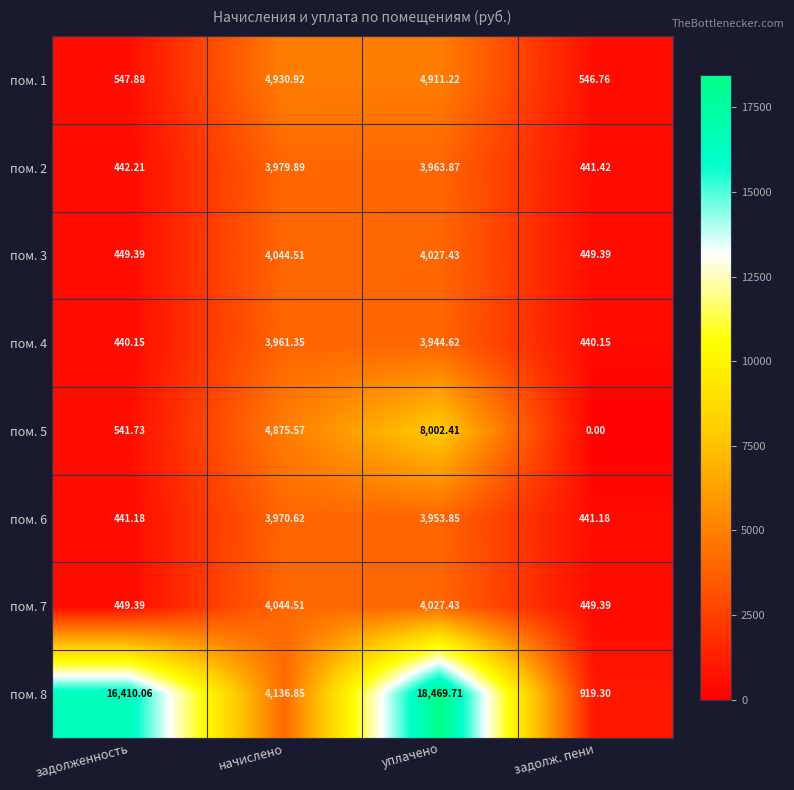

Which series has the widest spread of values?

пом. 8